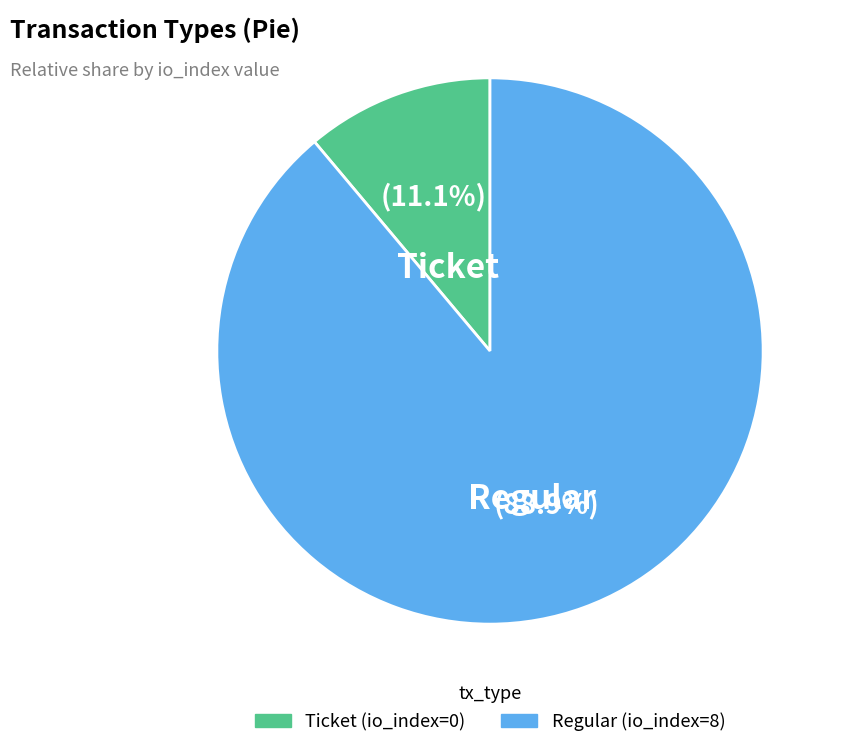

How many segments does this pie chart have?

2